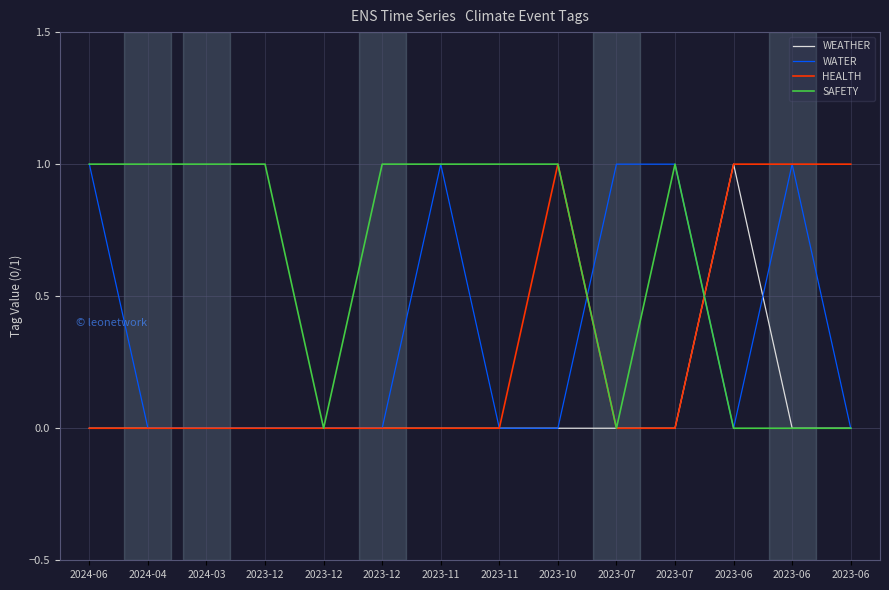

The value of WATER at 2023-12 is 1. True or false?

False